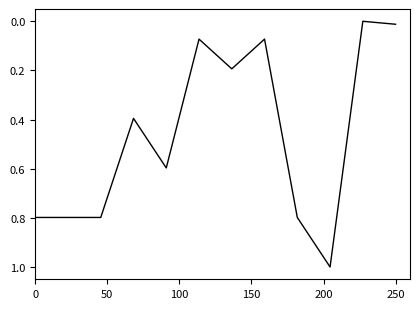

What is the average value?

0.5